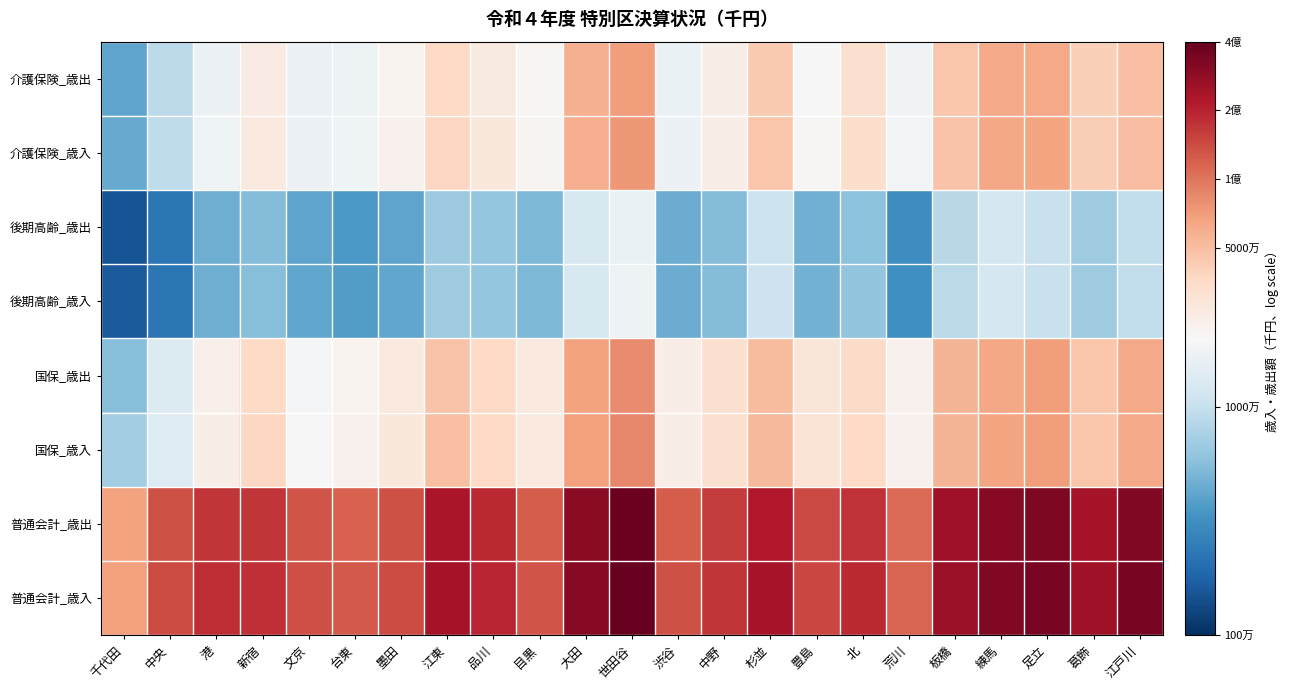

Reading left to right, extract all data points from this chart.

普通会計_歳入: 千代田=7.8	中央=8.1	港=8.3	新宿=8.2	文京=8.1	台東=8.1	墨田=8.2	江東=8.4	品川=8.3	目黒=8.1	大田=8.5	世田谷=8.6	渋谷=8.1	中野=8.2	杉並=8.4	豊島=8.2	北=8.3	荒川=8.1	板橋=8.4	練馬=8.5	足立=8.5	葛飾=8.4	江戸川=8.5
普通会計_歳出: 千代田=7.8	中央=8.1	港=8.2	新宿=8.2	文京=8.1	台東=8.1	墨田=8.1	江東=8.4	品川=8.3	目黒=8.1	大田=8.5	世田谷=8.6	渋谷=8.1	中野=8.2	杉並=8.3	豊島=8.2	北=8.2	荒川=8.0	板橋=8.4	練馬=8.5	足立=8.5	葛飾=8.4	江戸川=8.5
国保_歳入: 千代田=6.8	中央=7.1	港=7.4	新宿=7.6	文京=7.3	台東=7.4	墨田=7.4	江東=7.7	品川=7.6	目黒=7.4	大田=7.8	世田谷=7.9	渋谷=7.4	中野=7.5	杉並=7.7	豊島=7.5	北=7.6	荒川=7.4	板橋=7.7	練馬=7.8	足立=7.8	葛飾=7.7	江戸川=7.8
国保_歳出: 千代田=6.7	中央=7.1	港=7.4	新宿=7.6	文京=7.3	台東=7.3	墨田=7.4	江東=7.7	品川=7.6	目黒=7.4	大田=7.8	世田谷=7.9	渋谷=7.4	中野=7.5	杉並=7.7	豊島=7.5	北=7.6	荒川=7.4	板橋=7.7	練馬=7.8	足立=7.8	葛飾=7.7	江戸川=7.8
後期高齢_歳入: 千代田=6.2	中央=6.4	港=6.7	新宿=6.7	文京=6.6	台東=6.6	墨田=6.6	江東=6.8	品川=6.8	目黒=6.7	大田=7.1	世田谷=7.2	渋谷=6.7	中野=6.7	杉並=7.0	豊島=6.7	北=6.8	荒川=6.5	板橋=6.9	練馬=7.1	足立=7.0	葛飾=6.8	江戸川=7.0
後期高齢_歳出: 千代田=6.2	中央=6.4	港=6.7	新宿=6.7	文京=6.6	台東=6.6	墨田=6.6	江東=6.8	品川=6.8	目黒=6.7	大田=7.1	世田谷=7.2	渋谷=6.7	中野=6.7	杉並=7.0	豊島=6.7	北=6.8	荒川=6.5	板橋=6.9	練馬=7.1	足立=7.0	葛飾=6.8	江戸川=7.0
介護保険_歳入: 千代田=6.6	中央=7.0	港=7.2	新宿=7.4	文京=7.2	台東=7.2	墨田=7.4	江東=7.6	品川=7.4	目黒=7.3	大田=7.8	世田谷=7.9	渋谷=7.2	中野=7.4	杉並=7.7	豊島=7.3	北=7.5	荒川=7.3	板橋=7.7	練馬=7.8	足立=7.8	葛飾=7.6	江戸川=7.7
介護保険_歳出: 千代田=6.6	中央=7.0	港=7.2	新宿=7.4	文京=7.2	台東=7.2	墨田=7.3	江東=7.6	品川=7.4	目黒=7.3	大田=7.8	世田谷=7.8	渋谷=7.2	中野=7.4	杉並=7.6	豊島=7.3	北=7.5	荒川=7.3	板橋=7.7	練馬=7.8	足立=7.8	葛飾=7.6	江戸川=7.7